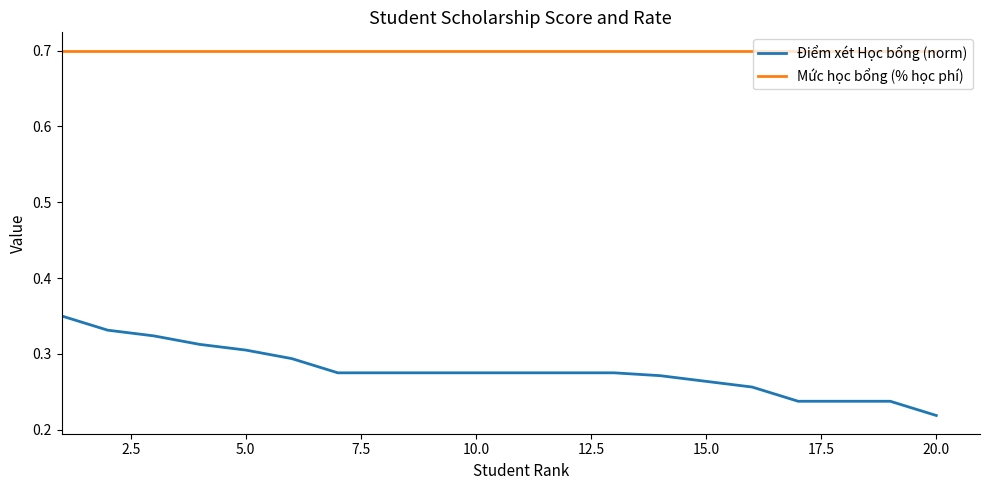

Which series has the widest spread of values?

Điểm xét Học bổng (norm)